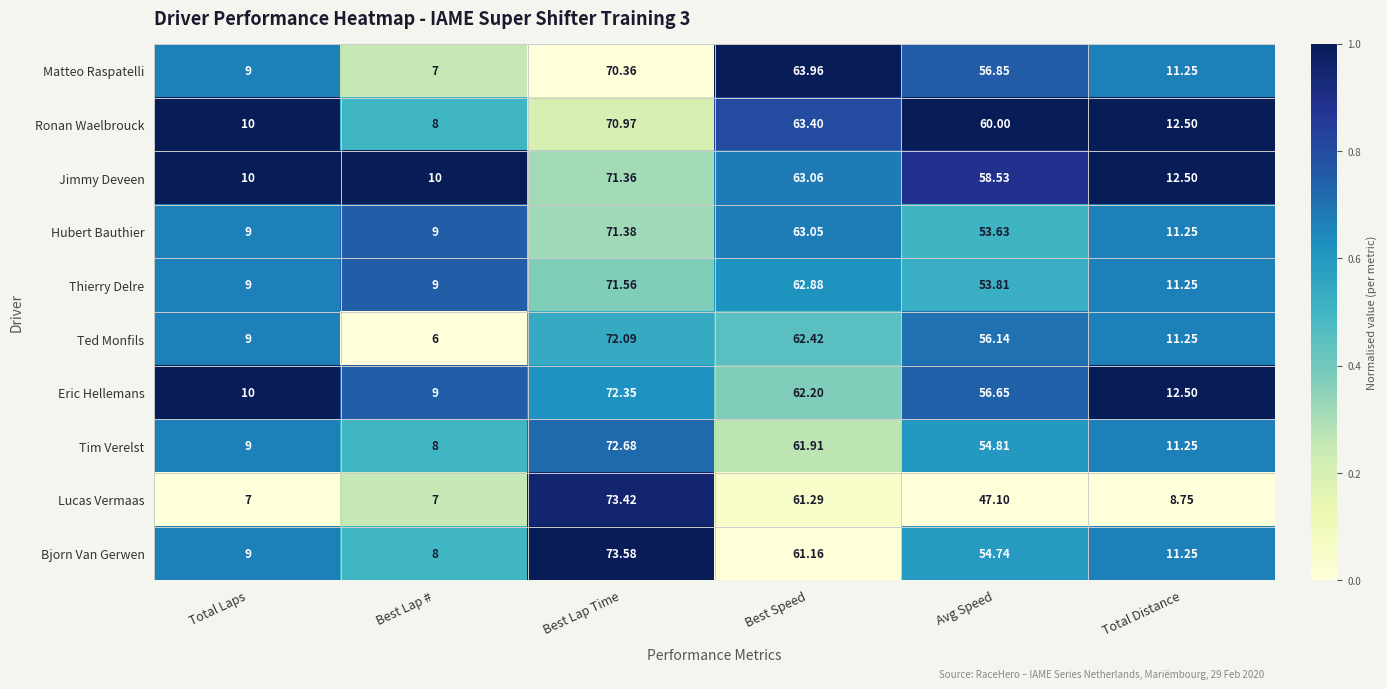

Which series has the largest total across all categories?

Jimmy Deveen